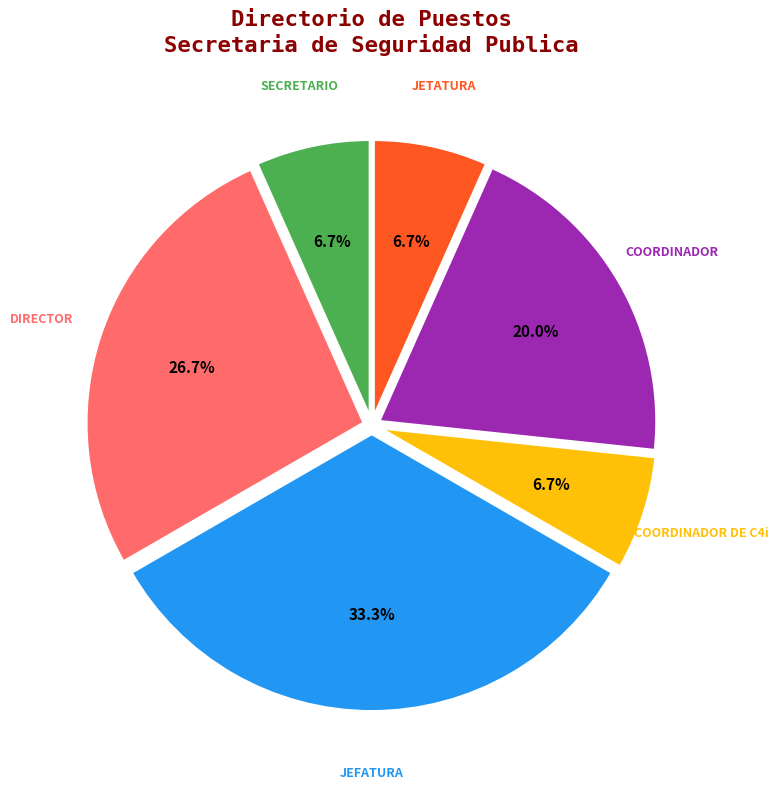

Which has a higher value, JETATURA or JEFATURA?

JEFATURA